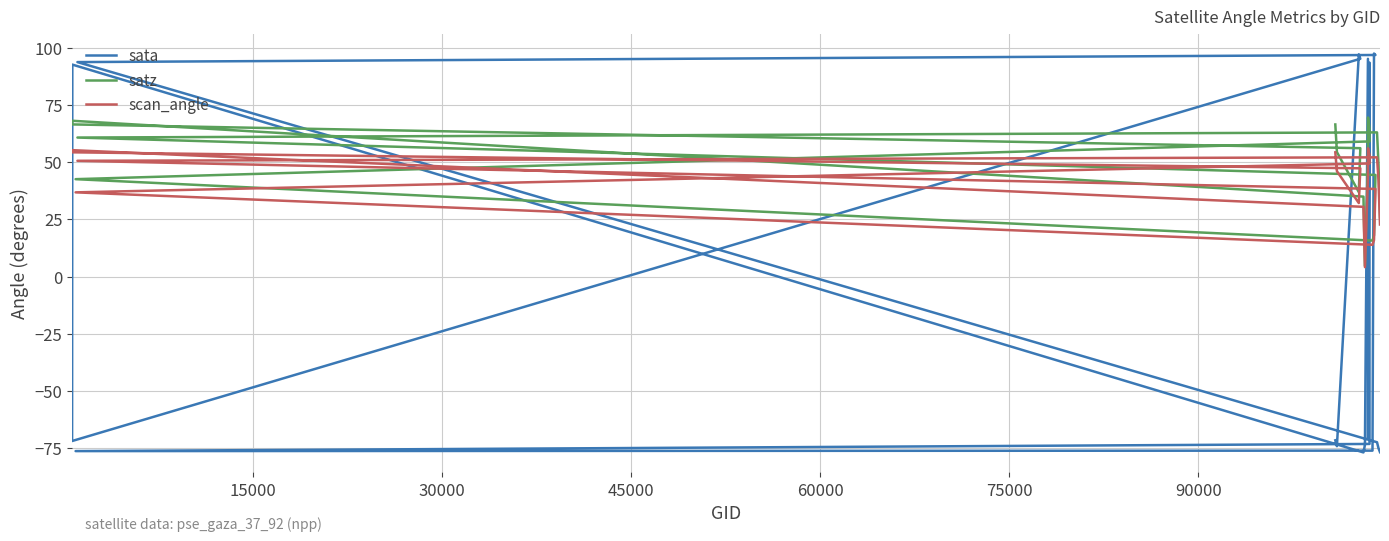

How many values in the satz series are below 54?

10